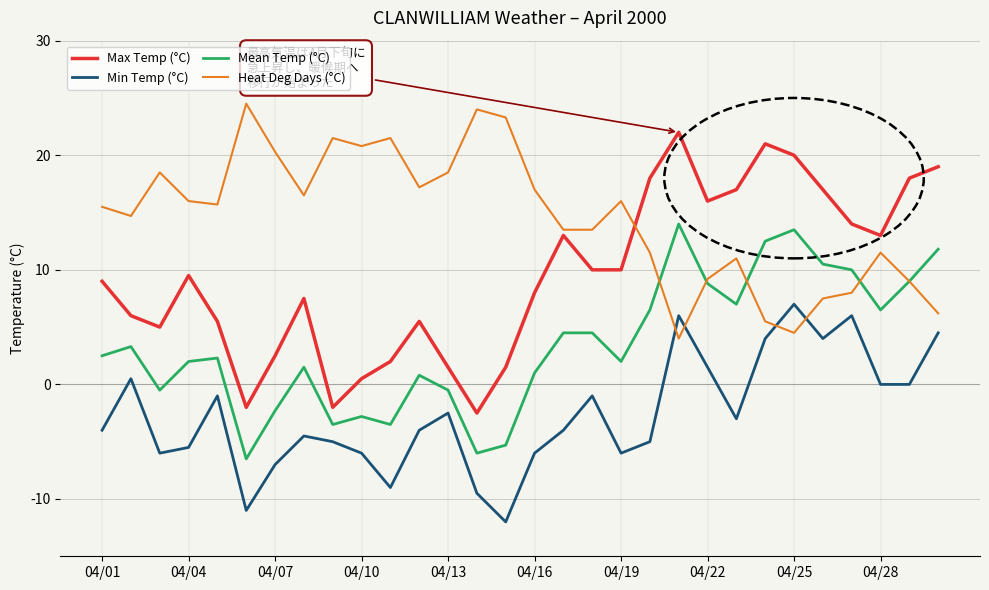

Which series has the widest spread of values?

Max Temp (°C)